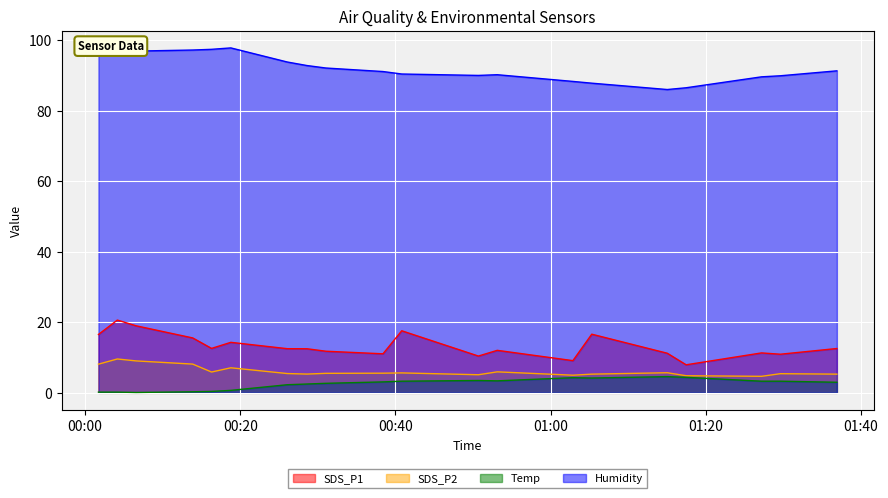

How many data points in Temp are less than 3?

9